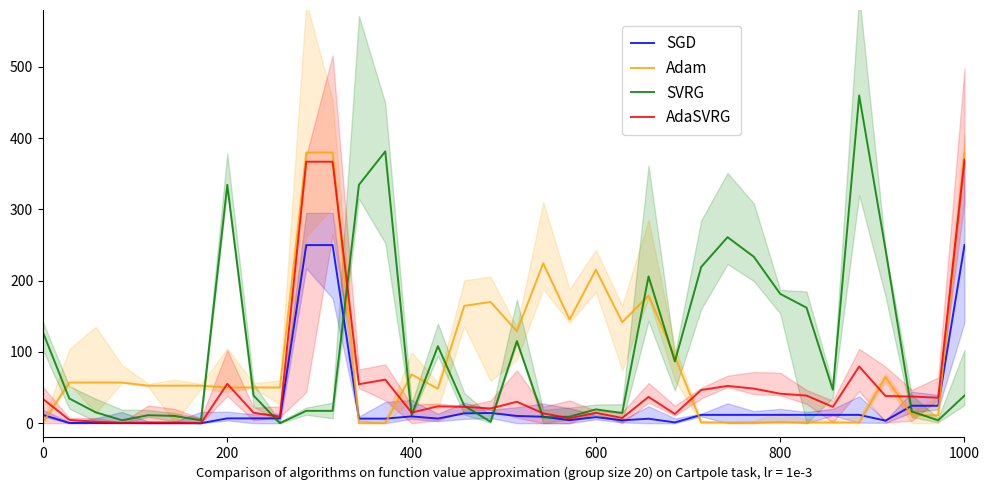

What value does the AdaSVRG series have at 200?

55.2